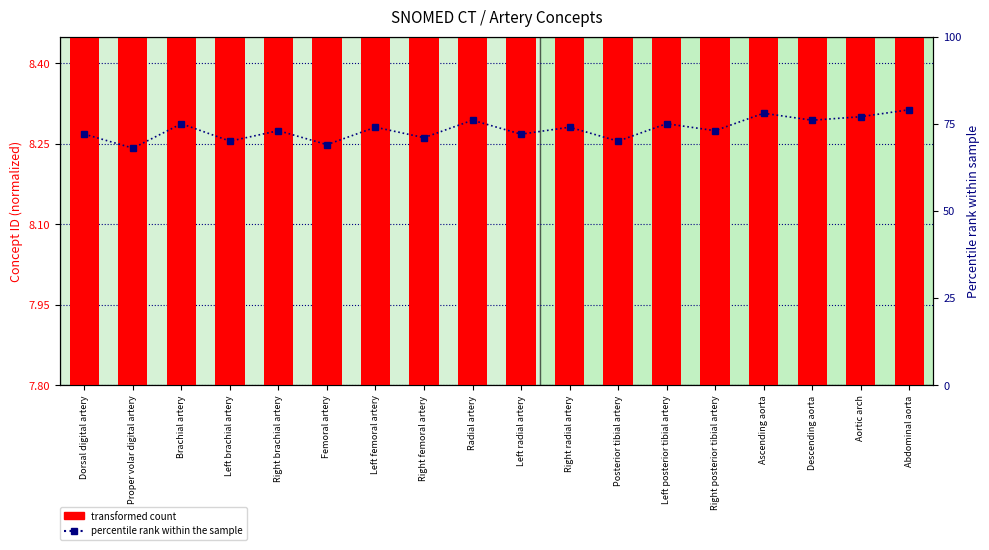

At Right femoral artery, list the series in order from smallest to largest.

transformed count, percentile rank within the sample